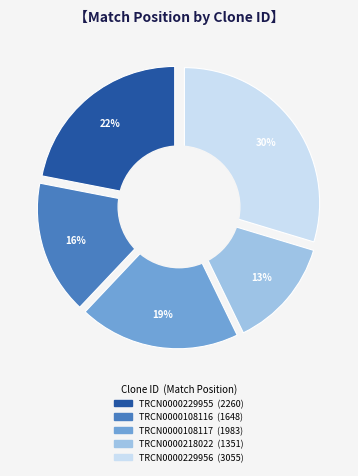

How many segments does this pie chart have?

5